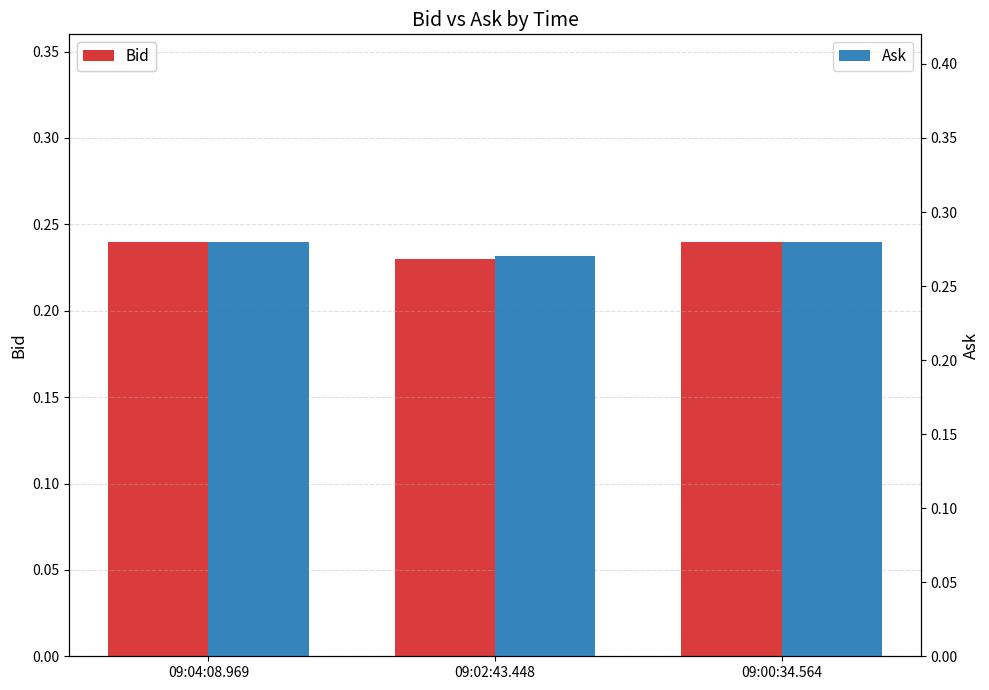

List the series in order of their overall mean, lowest first.

Bid, Ask